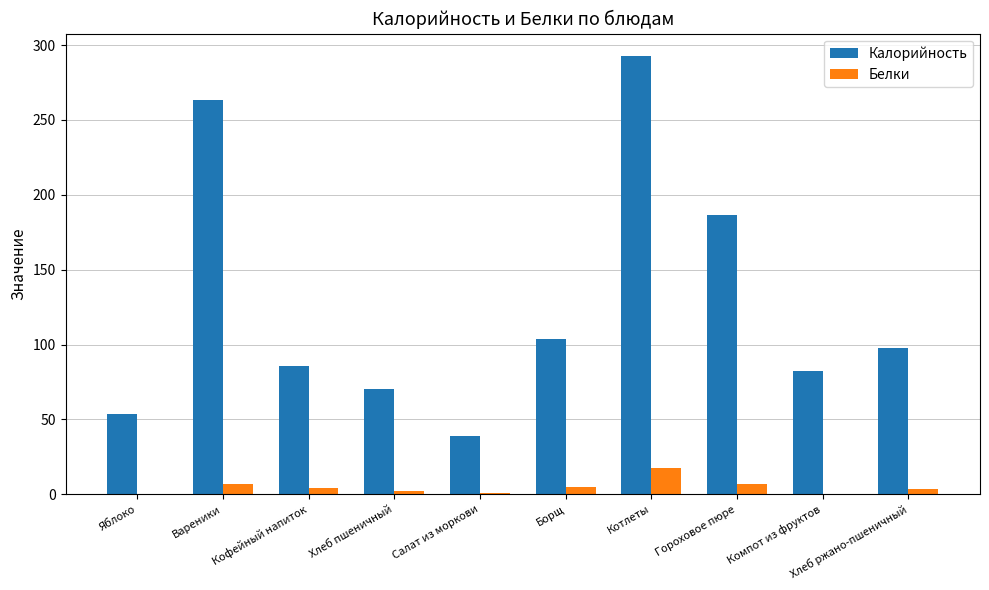

What is the maximum value shown in the chart?

293.0